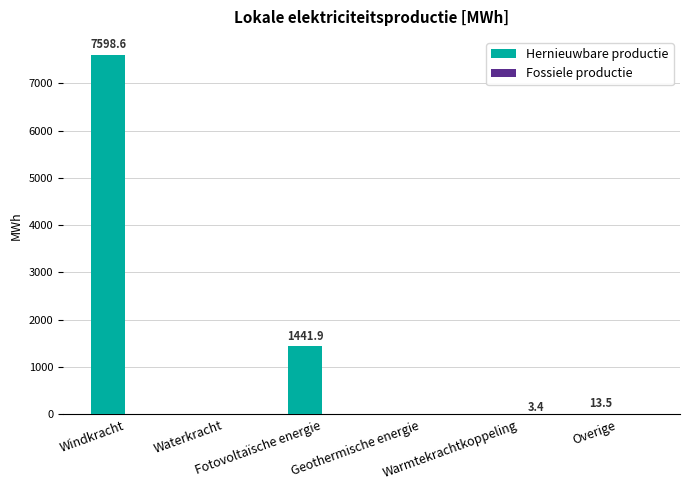

How many distinct data groups are displayed?

2